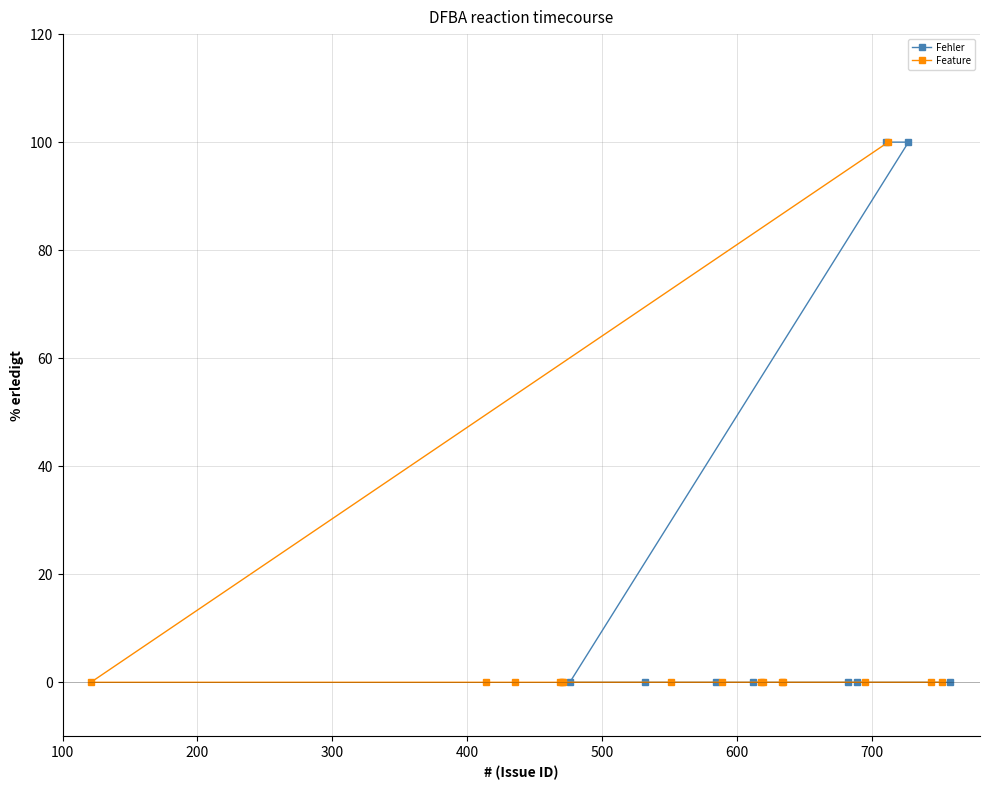

What is the difference between the second highest and second lowest values?

100